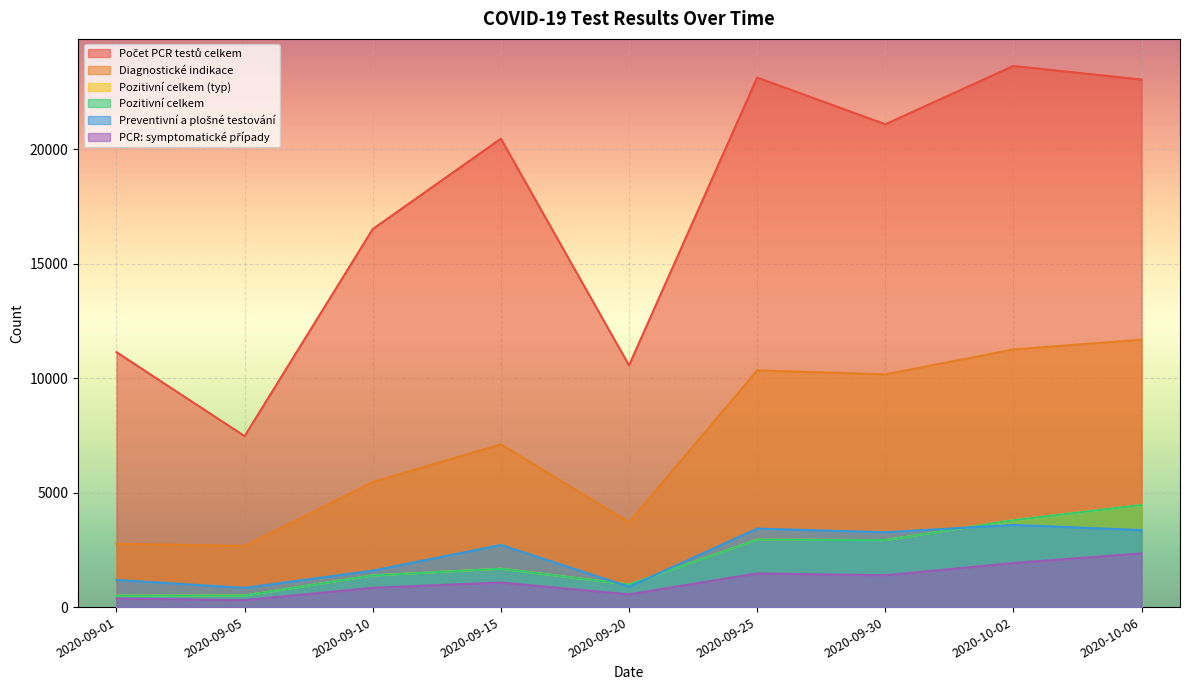

What is the difference between the second highest and second lowest values in the Preventivní a plošné testování series?

2541